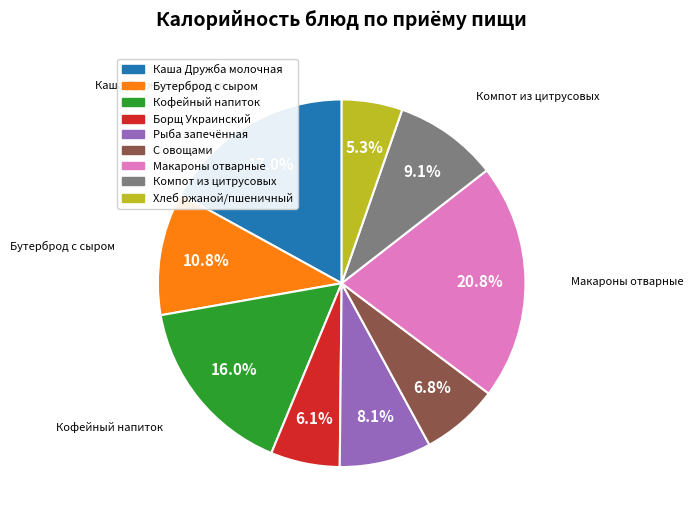

True or false: С овощами accounts for 16% of the total.

False